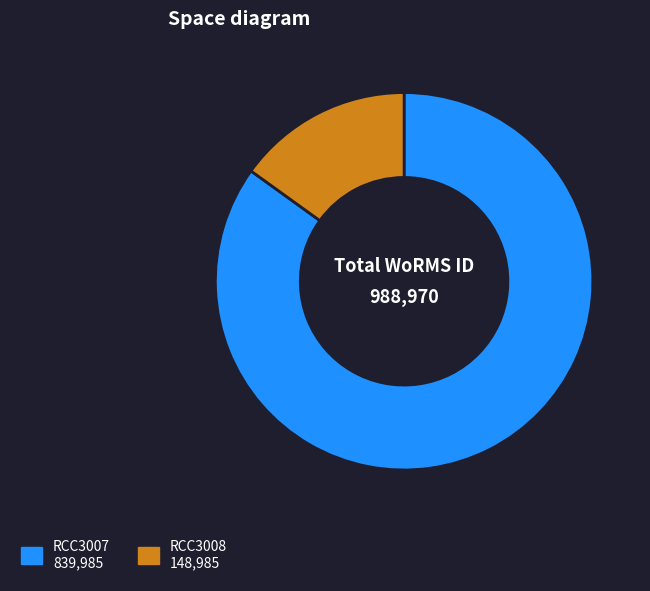

Is there any slice that represents more than half of the pie?

Yes